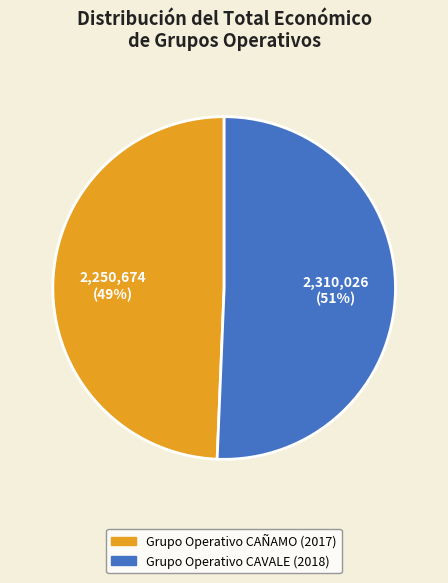

To the nearest percent, what is the combined percentage of Grupo Operativo CAVALE (2018) and Grupo Operativo CAÑAMO (2017)?

100%